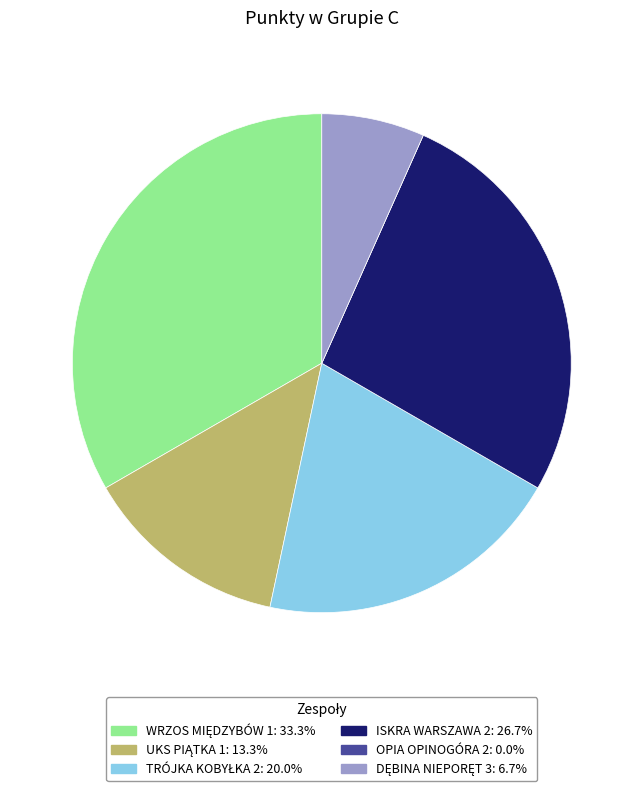

Does any single category account for the majority?

No